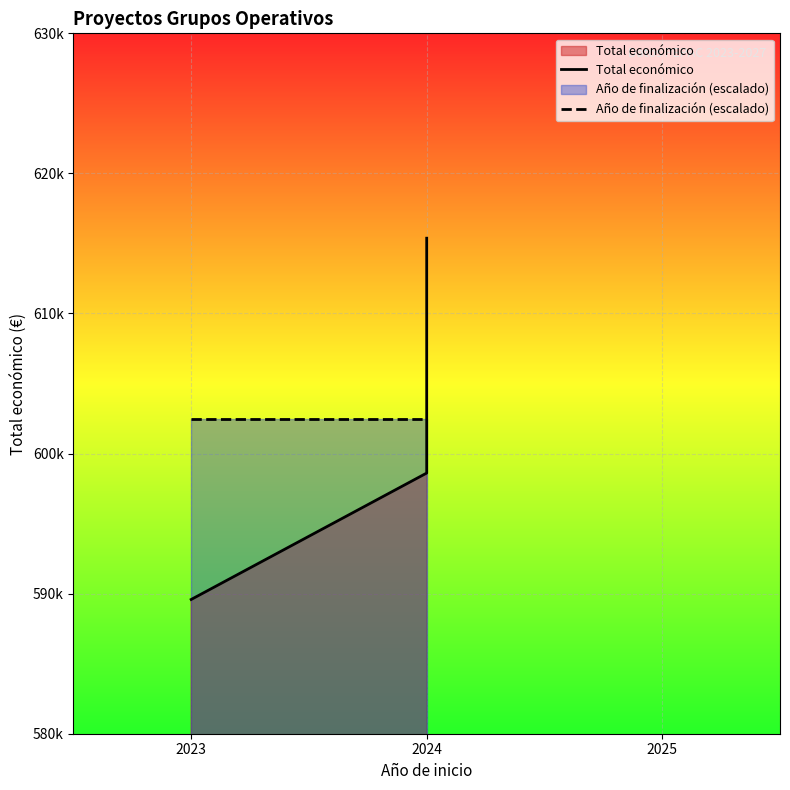

What is the difference between the maximum and minimum values in the Total económico series?

25791.0